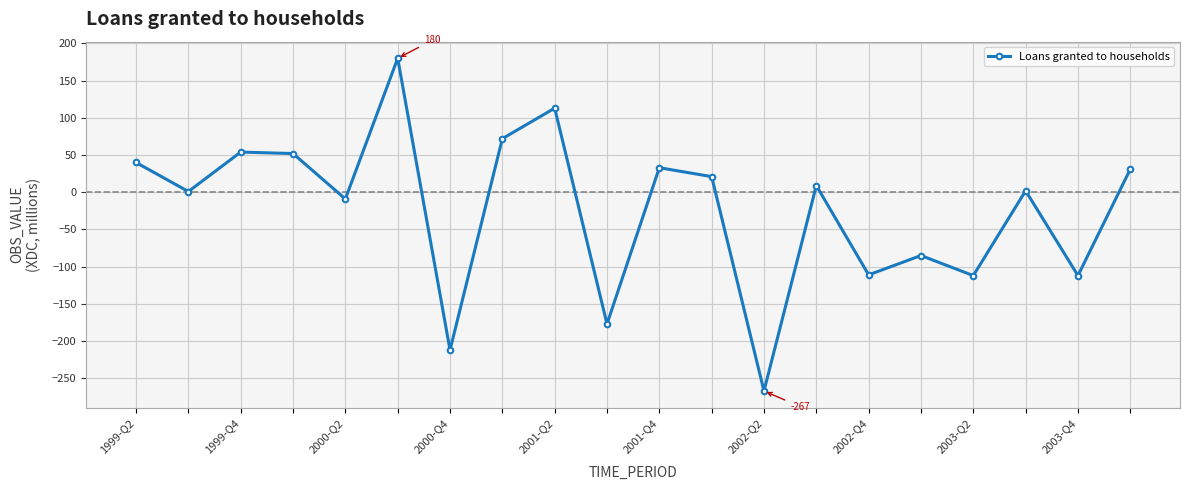

How many interior local peaks (higher than both neighbors) does the data have?

7